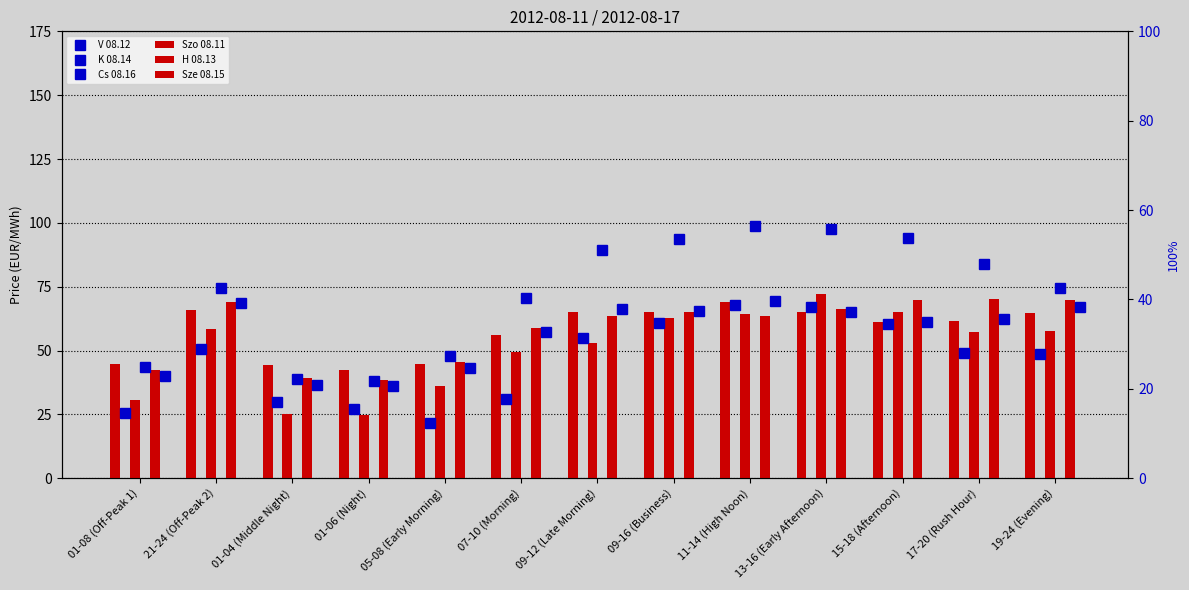

What are all the series names shown in the legend?

V 08.12, K 08.14, Cs 08.16, Szo 08.11, H 08.13, Sze 08.15